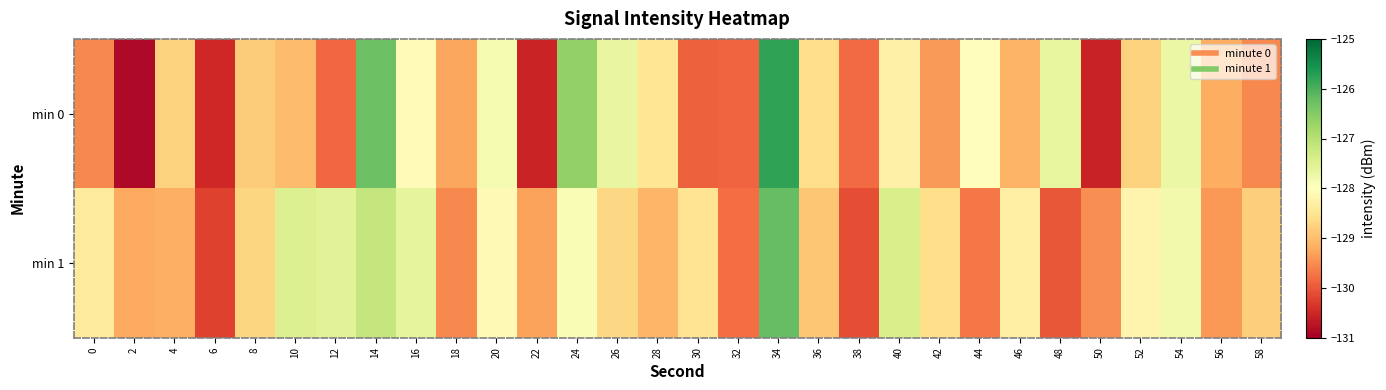

Reading right to left, extract all data points from this chart.

min 0: 58=-129.5	56=-129.2	54=-127.7	52=-128.8	50=-130.6	48=-127.6	46=-129.1	44=-128.0	42=-129.4	40=-128.3	38=-129.8	36=-128.6	34=-125.8	32=-129.9	30=-129.9	28=-128.5	26=-127.7	24=-126.6	22=-130.5	20=-127.9	18=-129.3	16=-128.1	14=-126.3	12=-129.8	10=-129.0	8=-128.8	6=-130.5	4=-128.8	2=-130.9	0=-129.5
min 1: 58=-128.8	56=-129.4	54=-127.8	52=-128.2	50=-129.5	48=-130.0	46=-128.3	44=-129.7	42=-128.6	40=-127.4	38=-130.1	36=-128.9	34=-126.2	32=-129.8	30=-128.5	28=-129.1	26=-128.7	24=-127.9	22=-129.3	20=-128.1	18=-129.5	16=-127.6	14=-127.2	12=-127.5	10=-127.5	8=-128.7	6=-130.2	4=-129.2	2=-129.2	0=-128.4